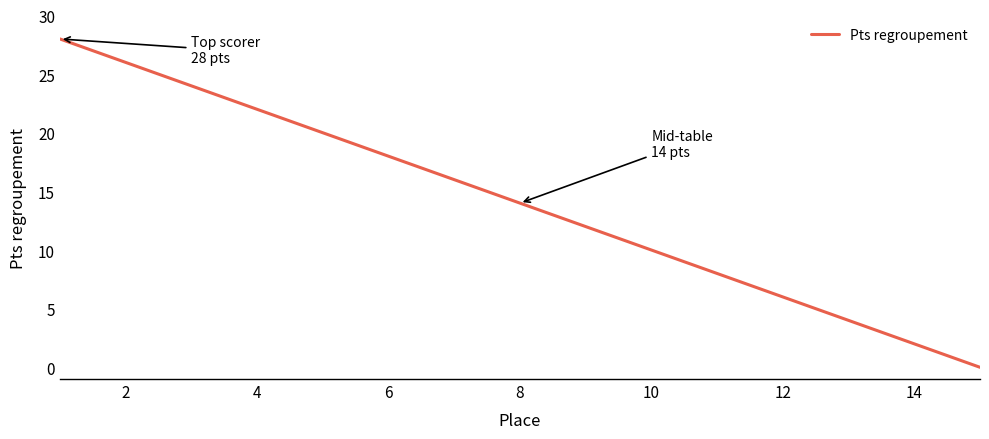

What is the difference between the maximum and second lowest values?

26